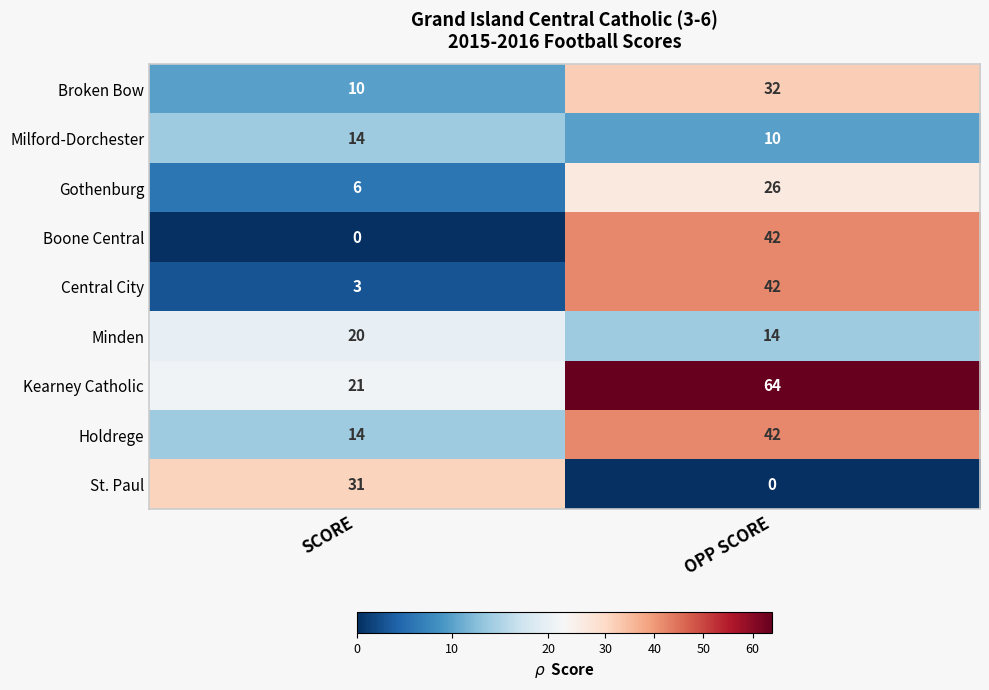

What is the sum of all Kearney Catholic values?

85